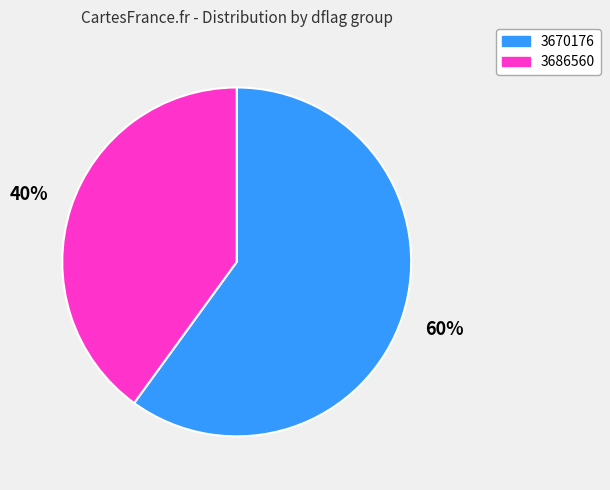

True or false: 3686560 accounts for 61% of the total.

False